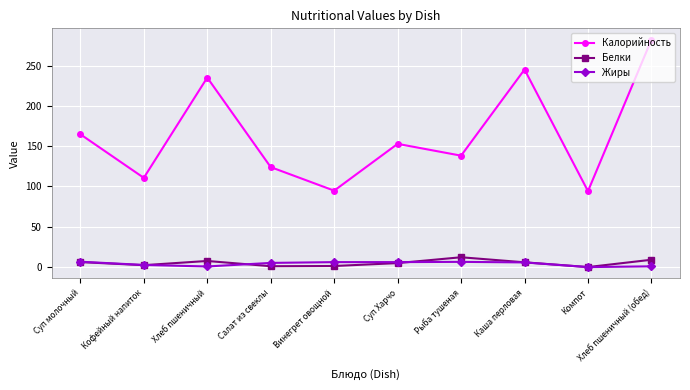

What are all the series names shown in the legend?

Калорийность, Белки, Жиры